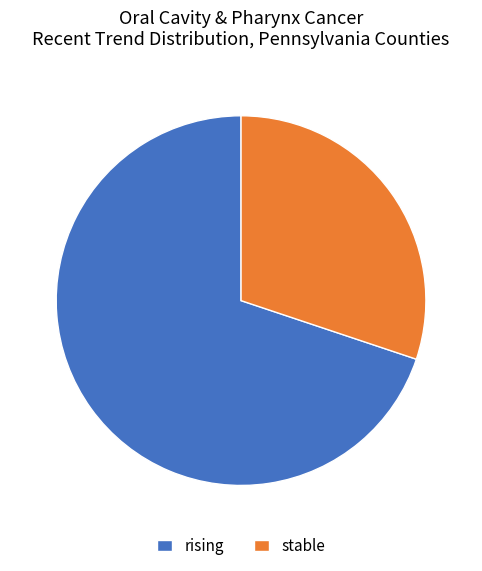

What is the majority slice?

rising